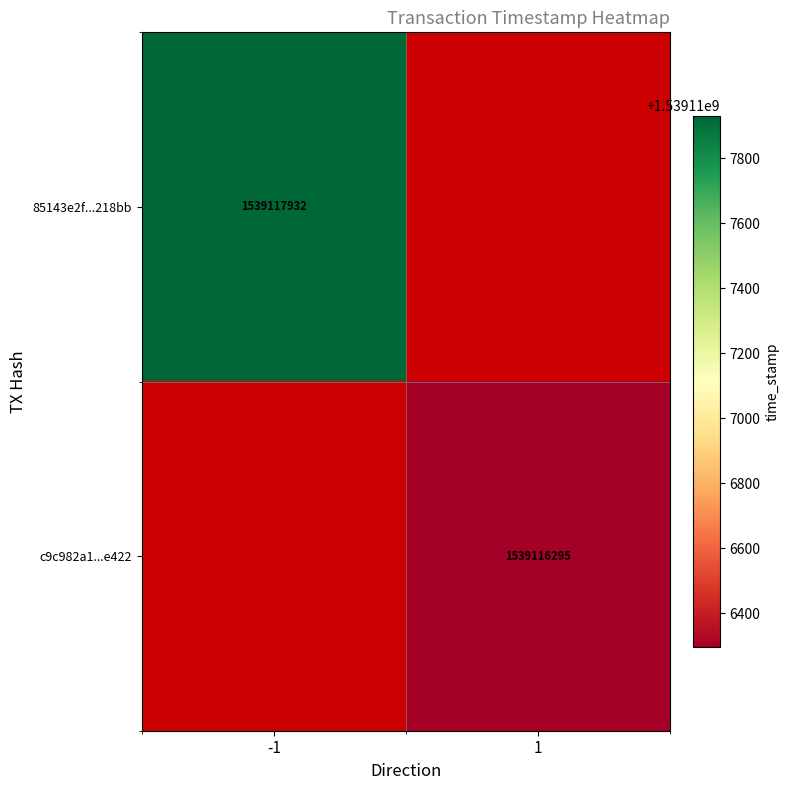

True or false: 85143e2f...218bb has a value of 903000080 at -1.

False